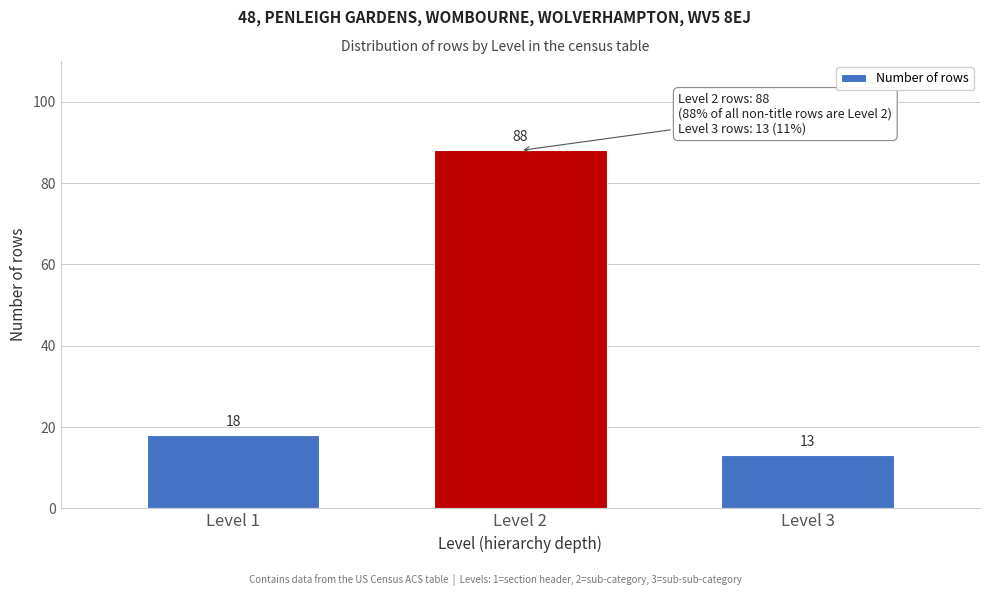

Reading right to left, extract all data points from this chart.

Level 3=13	Level 2=88	Level 1=18